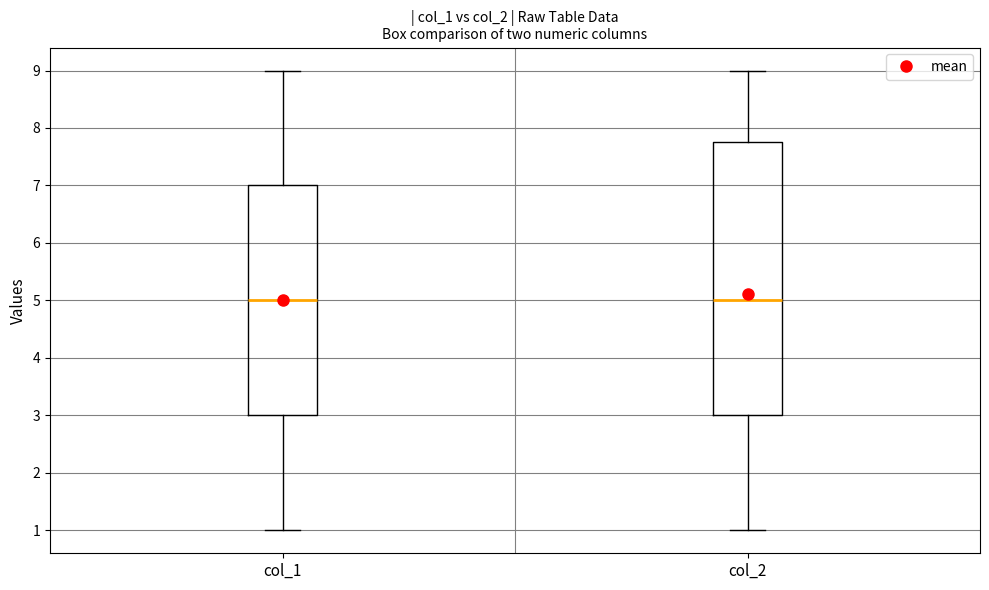

Where does the median line of the box for col_2 sit on the y-axis? The values are not printed on the chart, so give them approximately, as read against the axis.

5.0